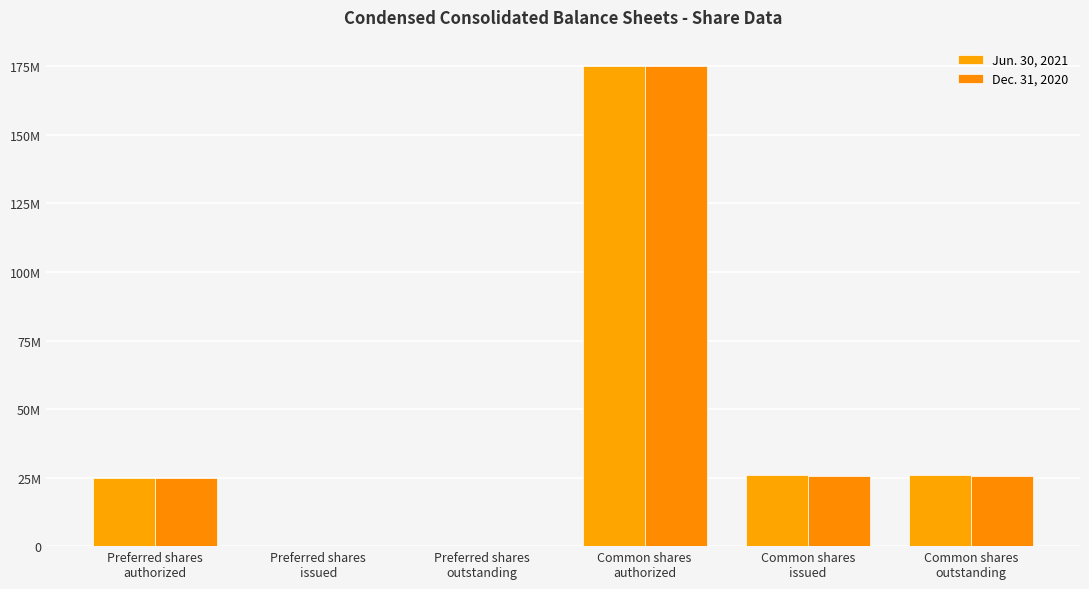

What is the total value across all series at Common shares
issued?

51679489